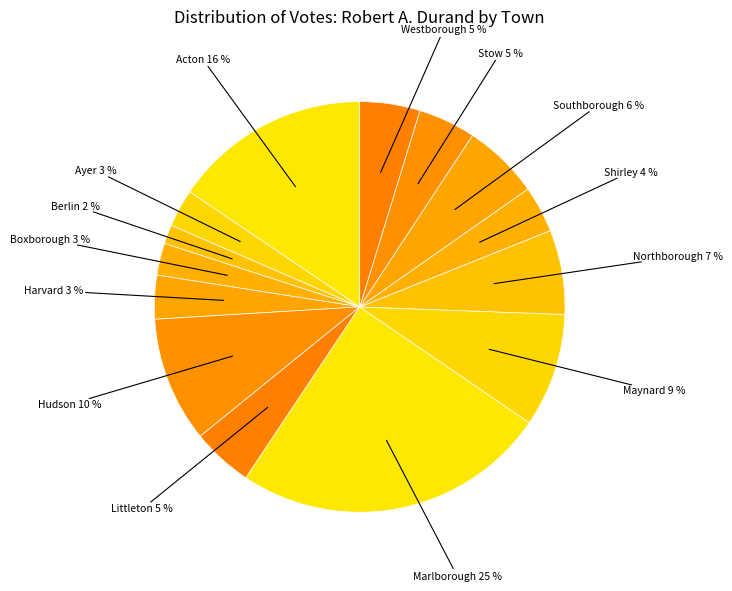

Does Ayer represent more than half of the total?

No